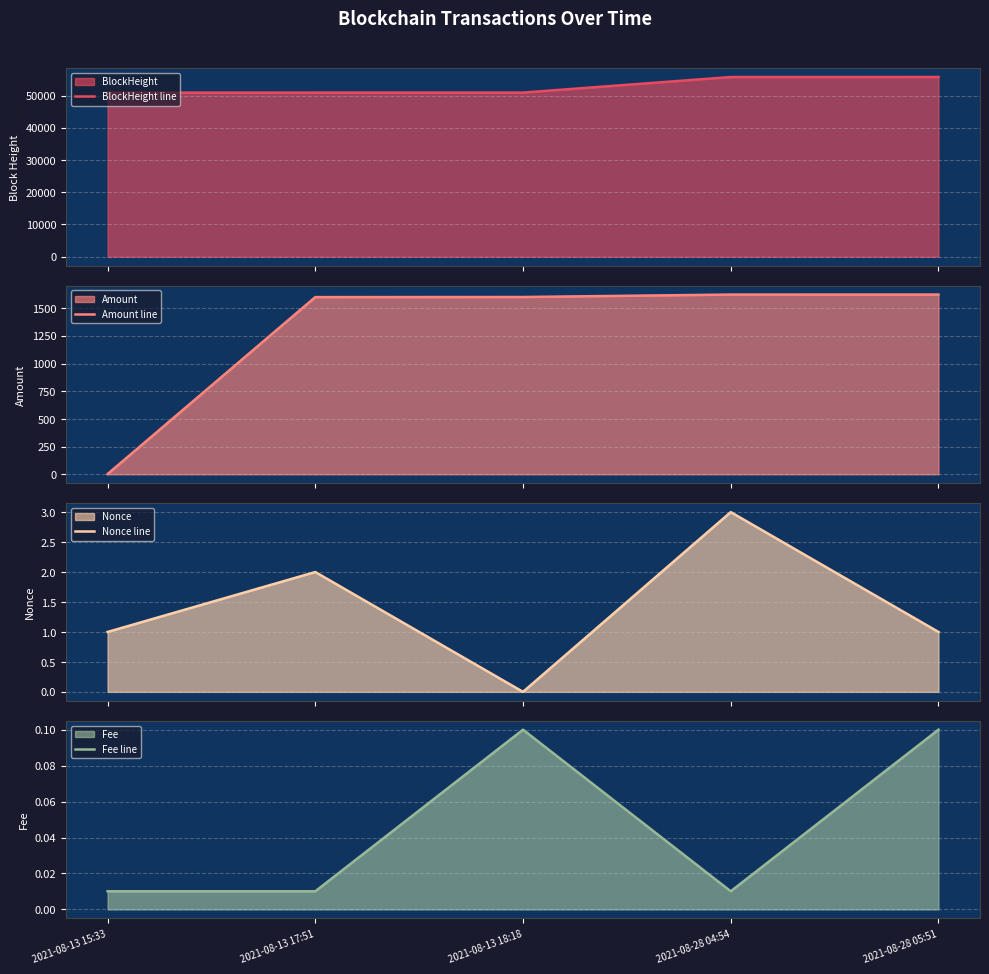

What is the difference between the highest and lowest values at 2021-08-13 18:18?

50907.0